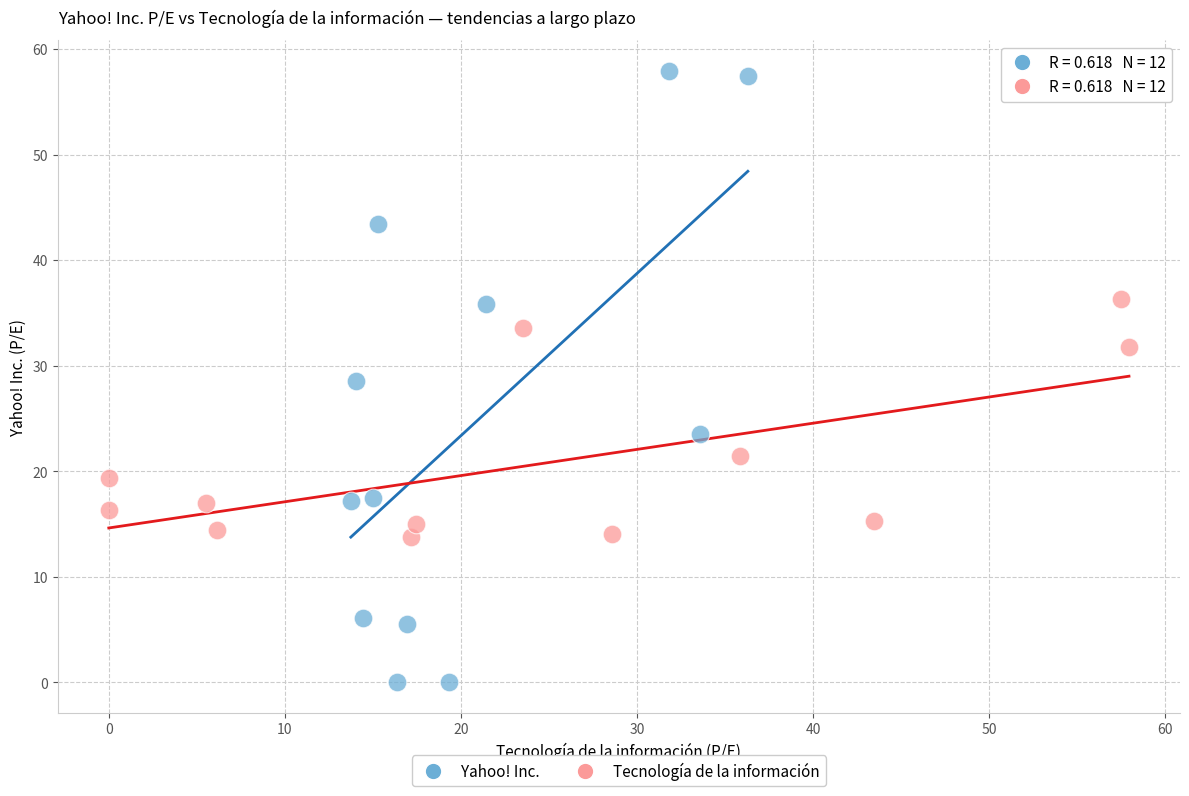

Which series has the largest Y range (max minus min)?

Yahoo! Inc.